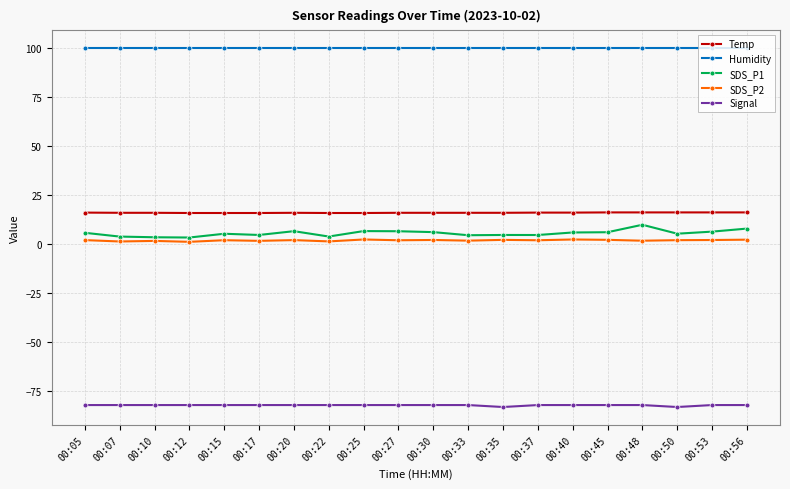

At how many categories does at least one series exceed 38?

20